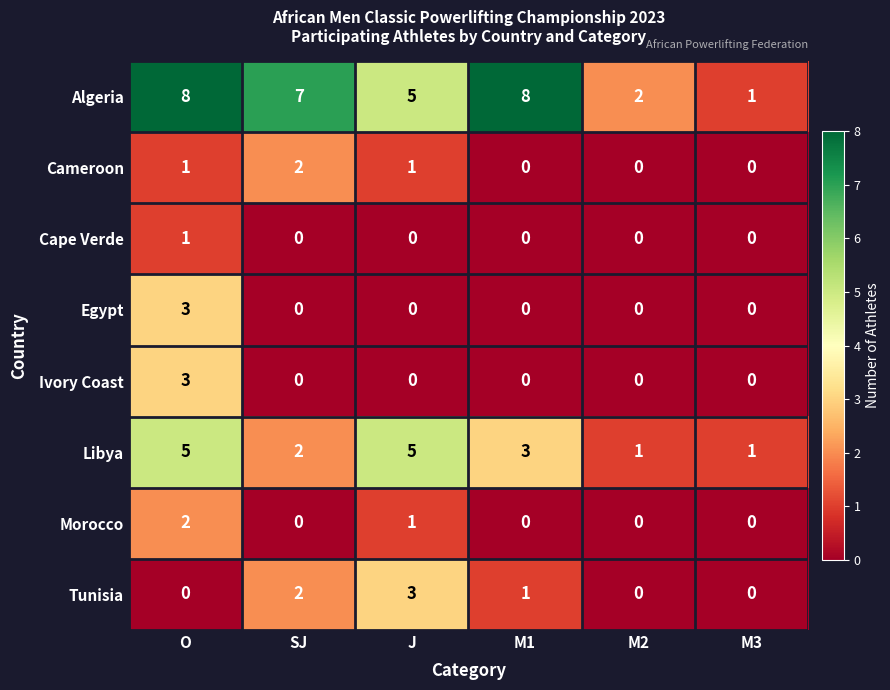

The Algeria series shows 5 at J. True or false?

True